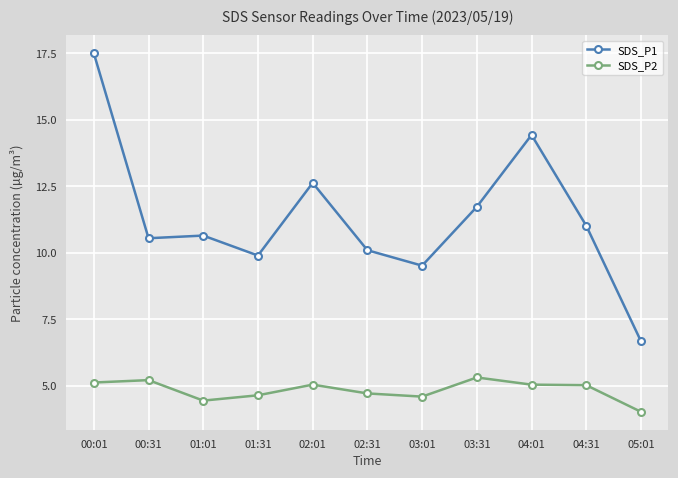

Which series has the largest total across all categories?

SDS_P1